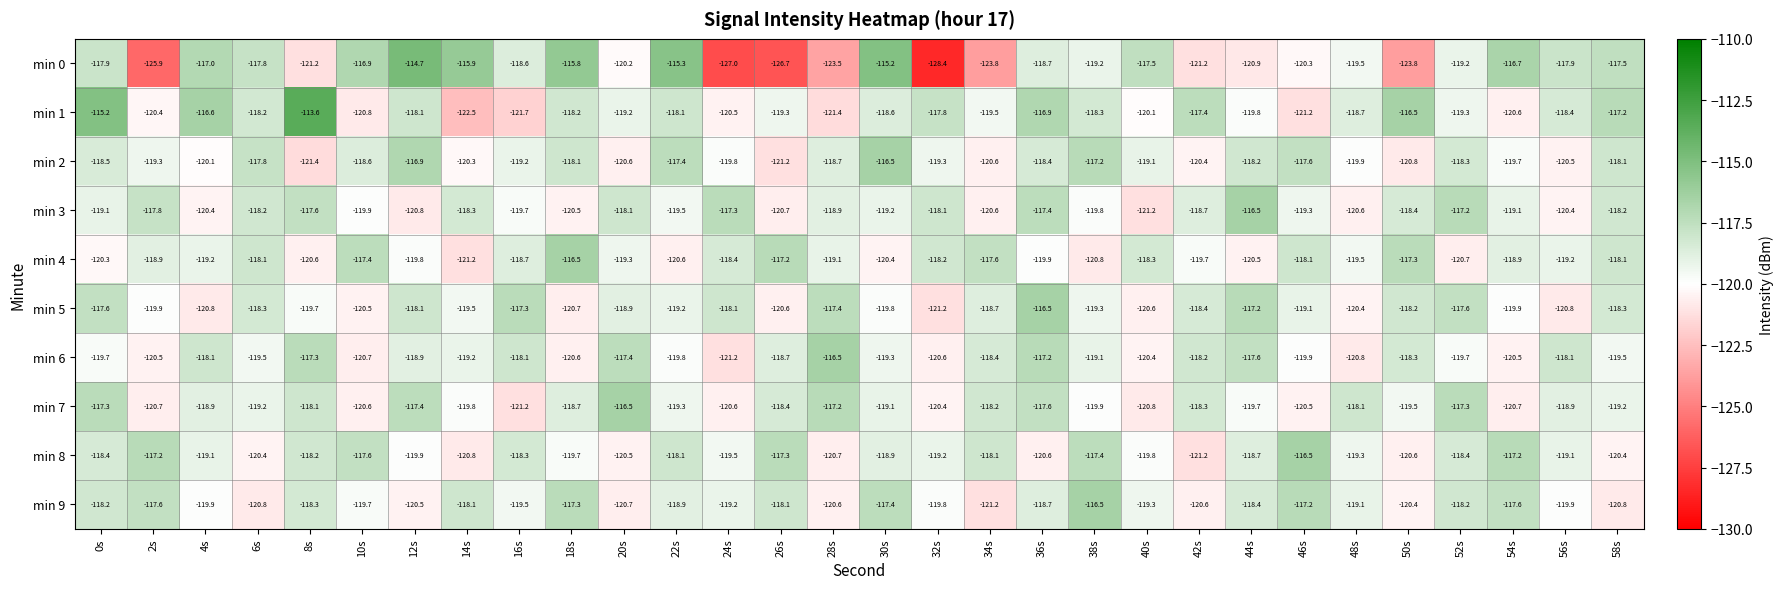

What is the difference between the min 7 values at 32s and 50s?

0.9